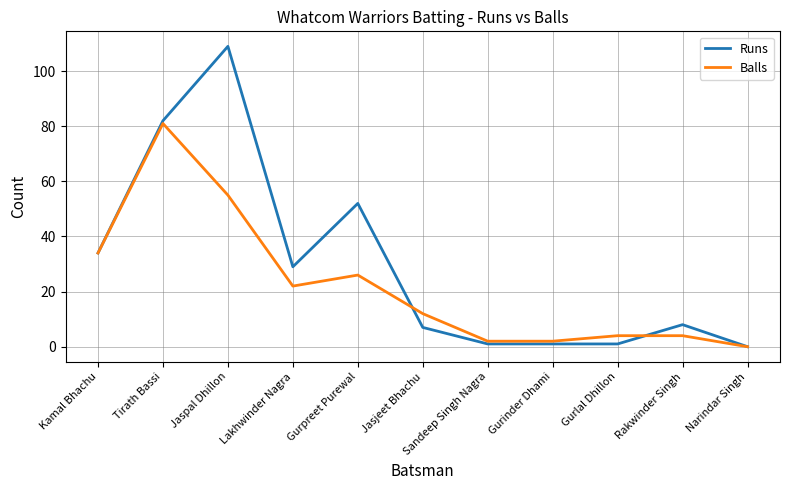

What is the total value across all series at Jaspal Dhillon?

164